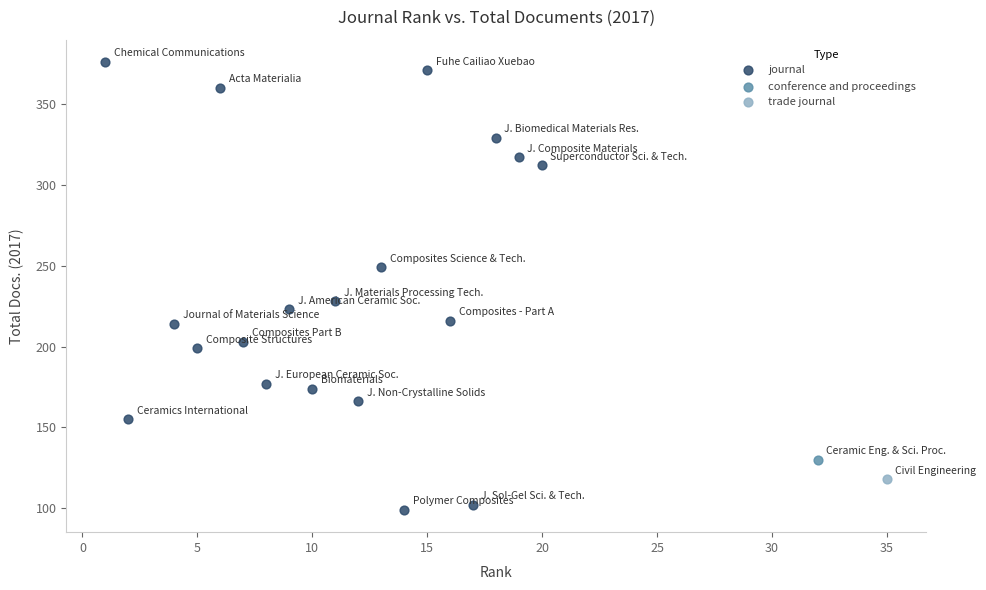

What are all the series names shown in the legend?

journal, conference and proceedings, trade journal